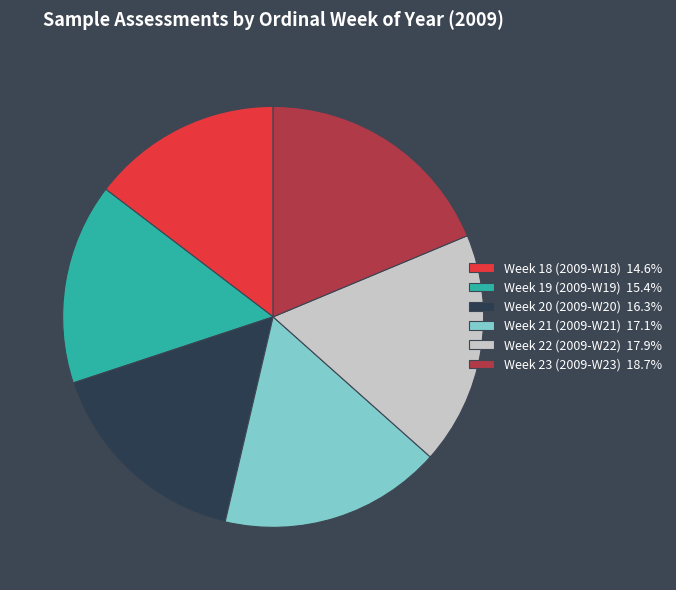

Does Week 21 (2009-W21) 17.1% account for over 50% of the chart?

No